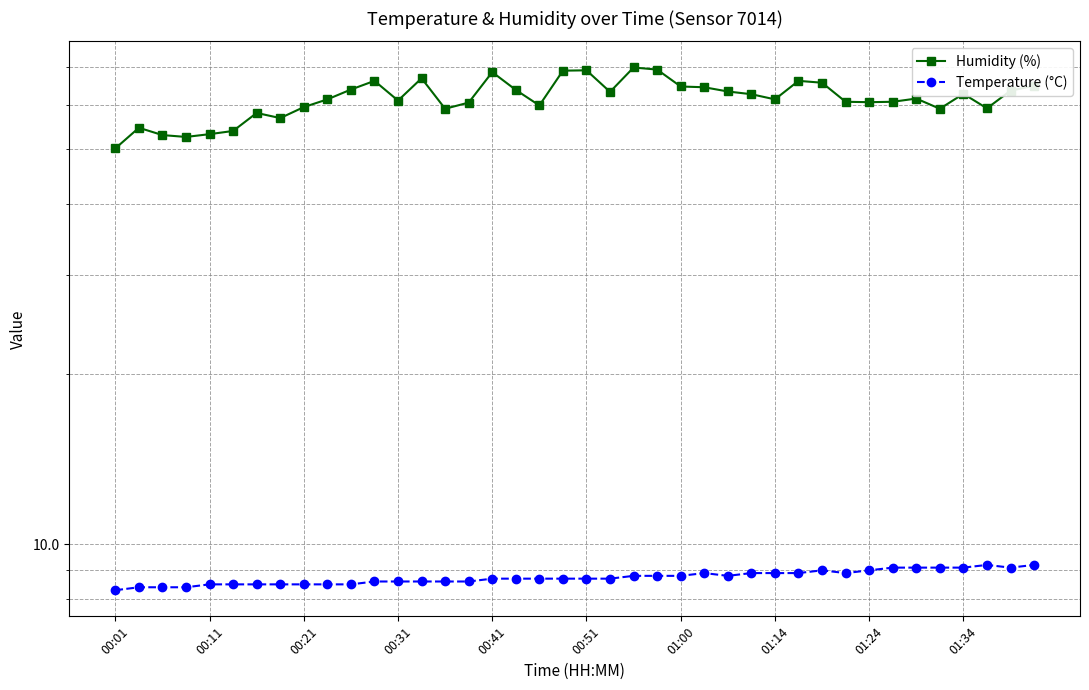

The Humidity (%) series shows 109.6 at 11. True or false?

False